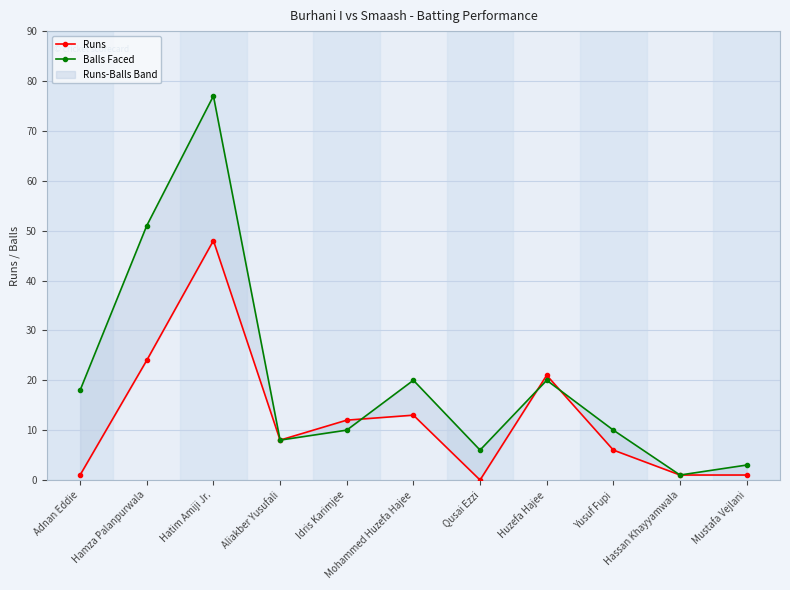

What is the average value of the Runs series?

12